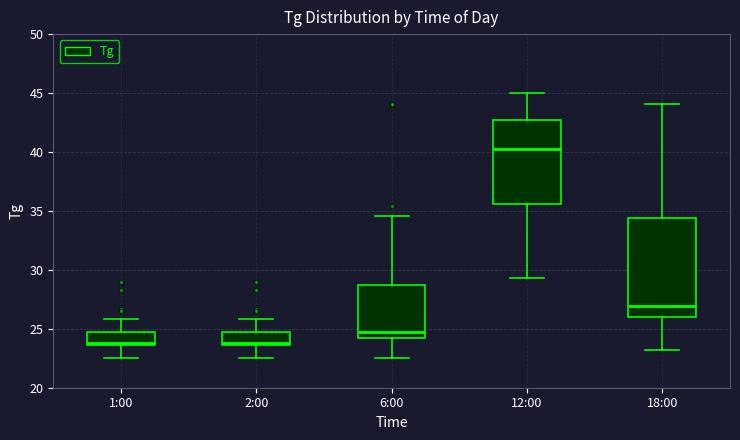

Reading left to right, transcribe this box plot: for each box, give where its median line is, the range the box spans, and where its two whiskers end, as read against the y-axis. The values are not printed on the chart, so give them approximately, as read against the axis.

1:00: median 24.0, box 23.5 to 24.5, whiskers 22.5 to 26.0
2:00: median 24.0, box 23.5 to 25.0, whiskers 22.5 to 26.0
6:00: median 24.5, box 24.0 to 28.5, whiskers 22.5 to 34.5
12:00: median 40.5, box 35.5 to 42.5, whiskers 29.5 to 45.0
18:00: median 27.0, box 26.0 to 34.5, whiskers 23.0 to 44.0